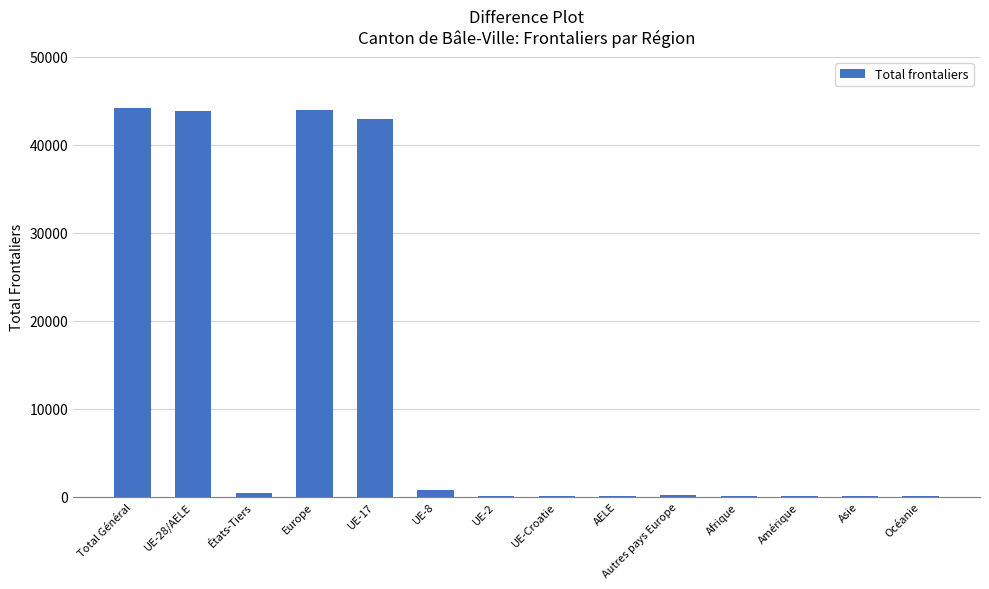

Between Afrique and Europe, which is larger?

Europe